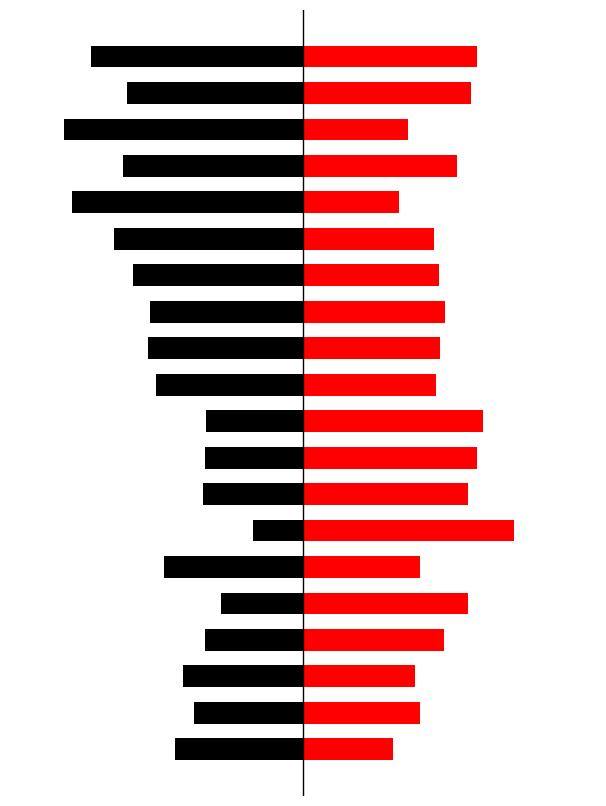

What is the smallest value displayed?

-1629